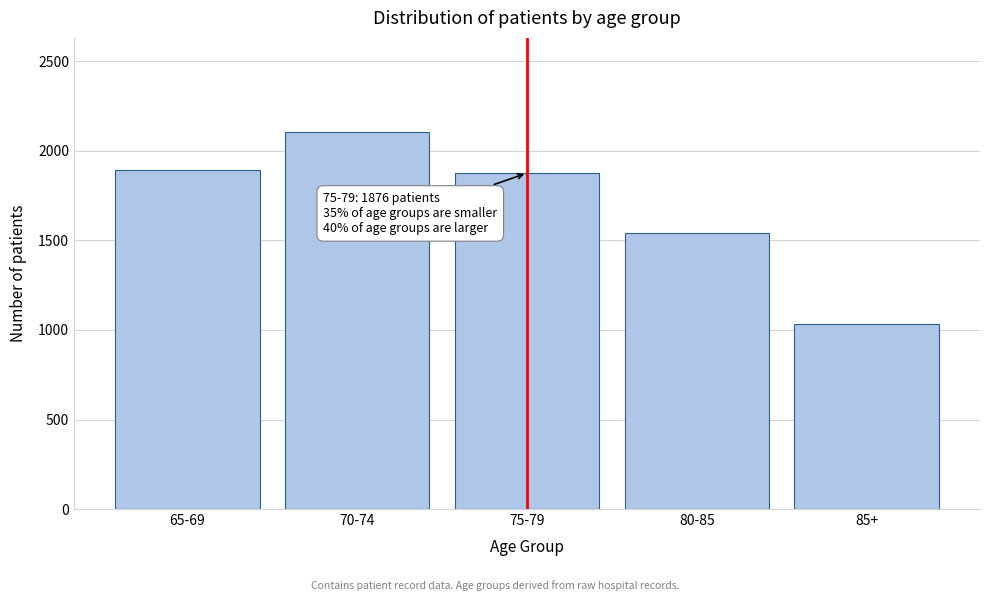

Reading right to left, transcribe all the data shown in this chart.

85+=1034	80-85=1543	75-79=1876	70-74=2105	65-69=1892